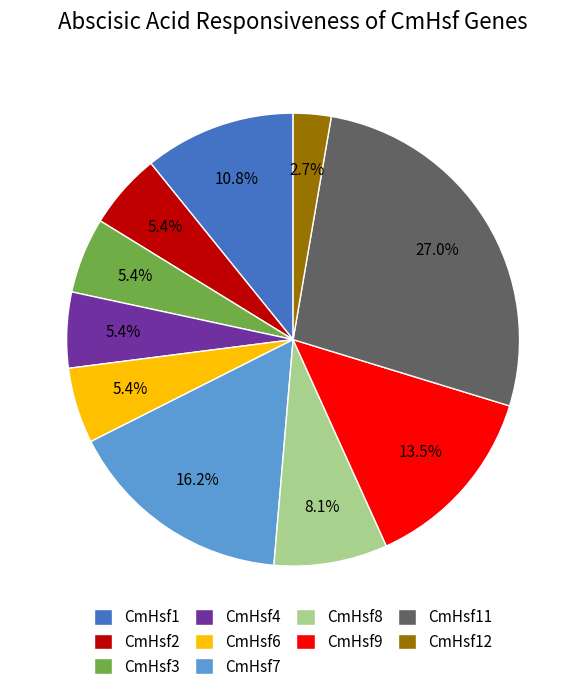

Is there any slice that represents more than half of the pie?

No